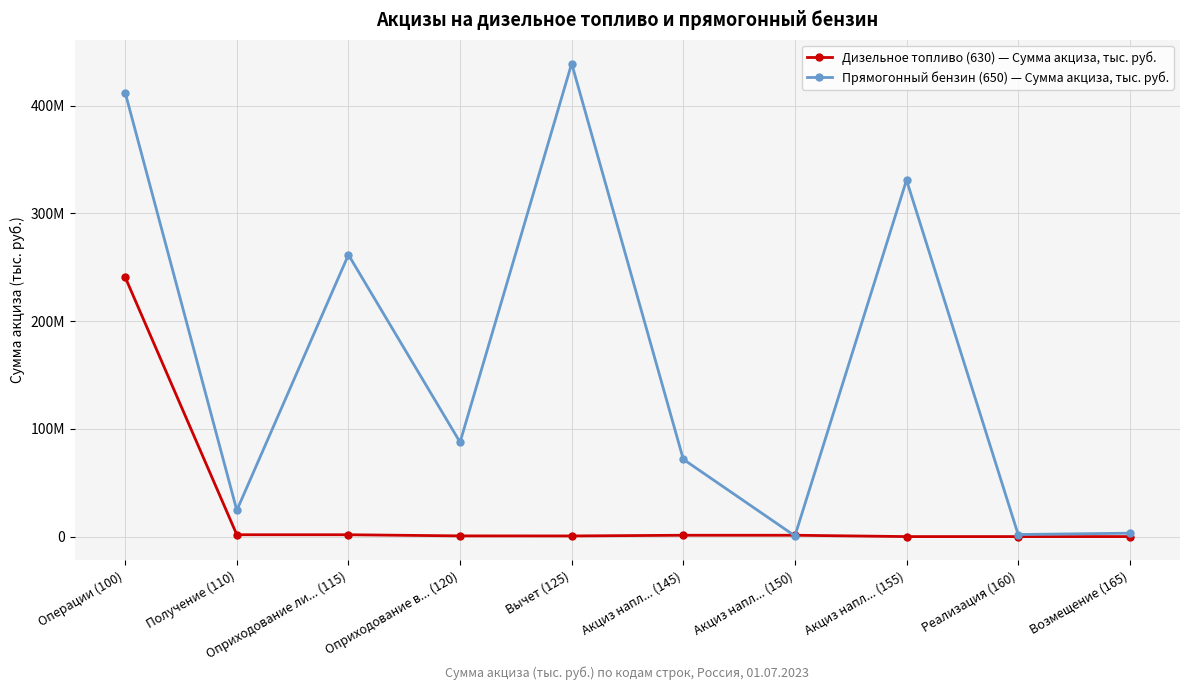

The value of Дизельное топливо (630) — Сумма акциза, тыс. руб. at Вычет (125) is 919296. True or false?

False